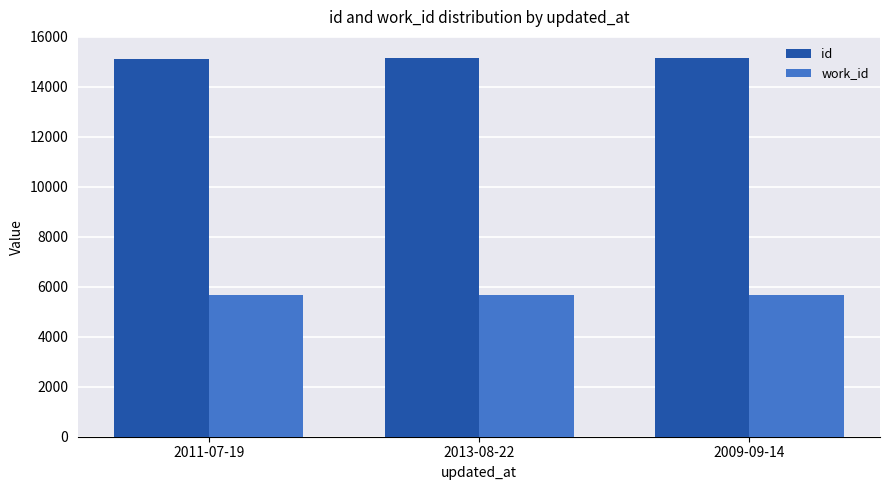

The work_id series shows 9315 at 2009-09-14. True or false?

False